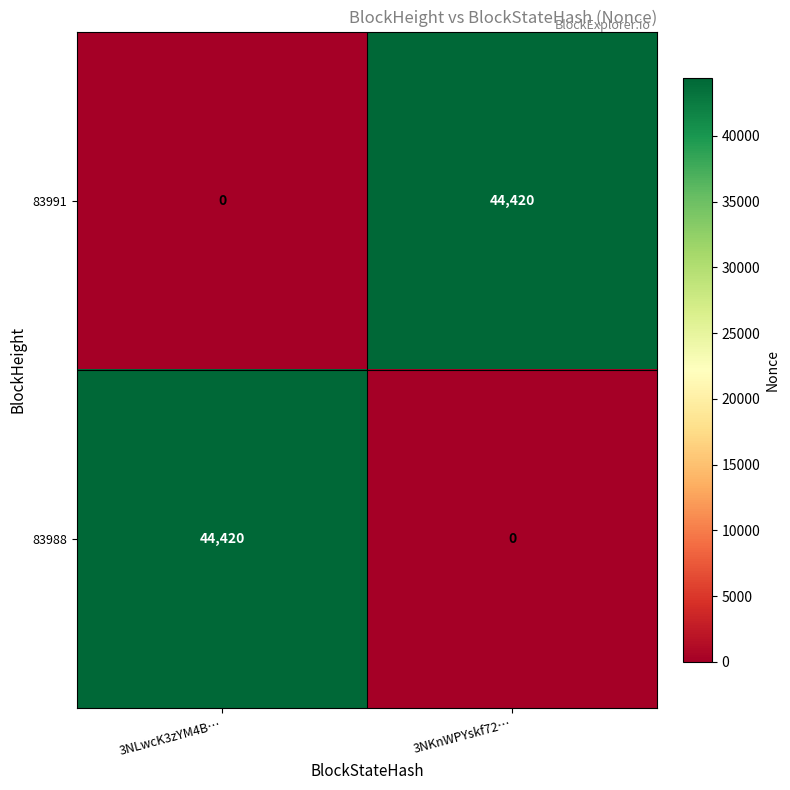

Which category has the lowest value in the 83991 series?

3NLwcK3zYM4B…